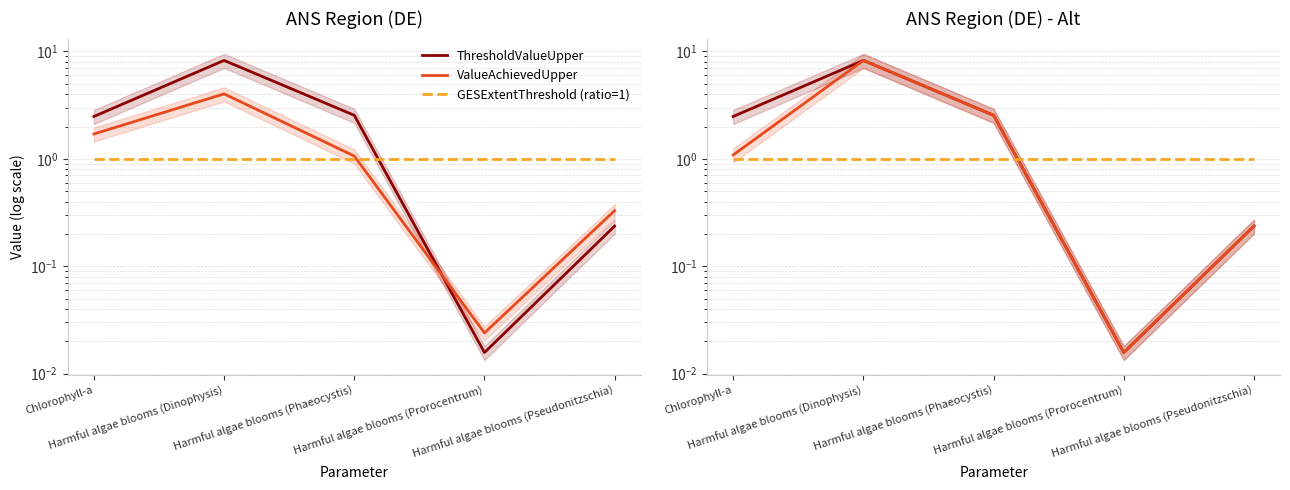

True or false: ValueAchievedUpper and GESExtentThreshold (ratio=1) intersect in this chart.

True